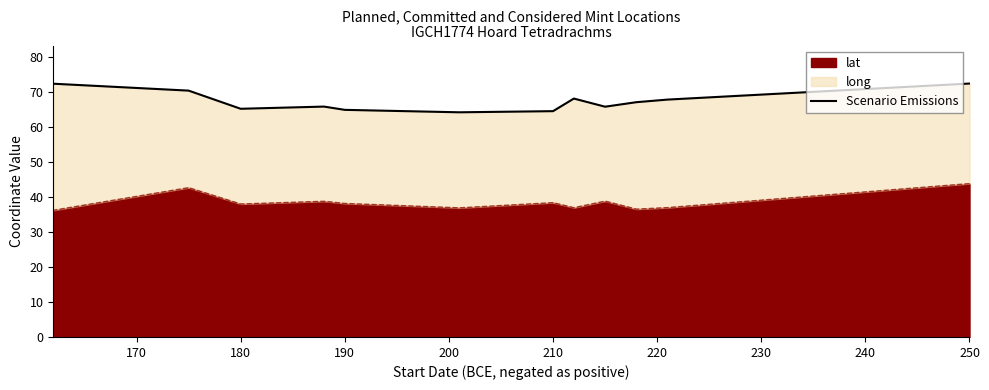

True or false: lat has a value of 38.0 at 180.

True